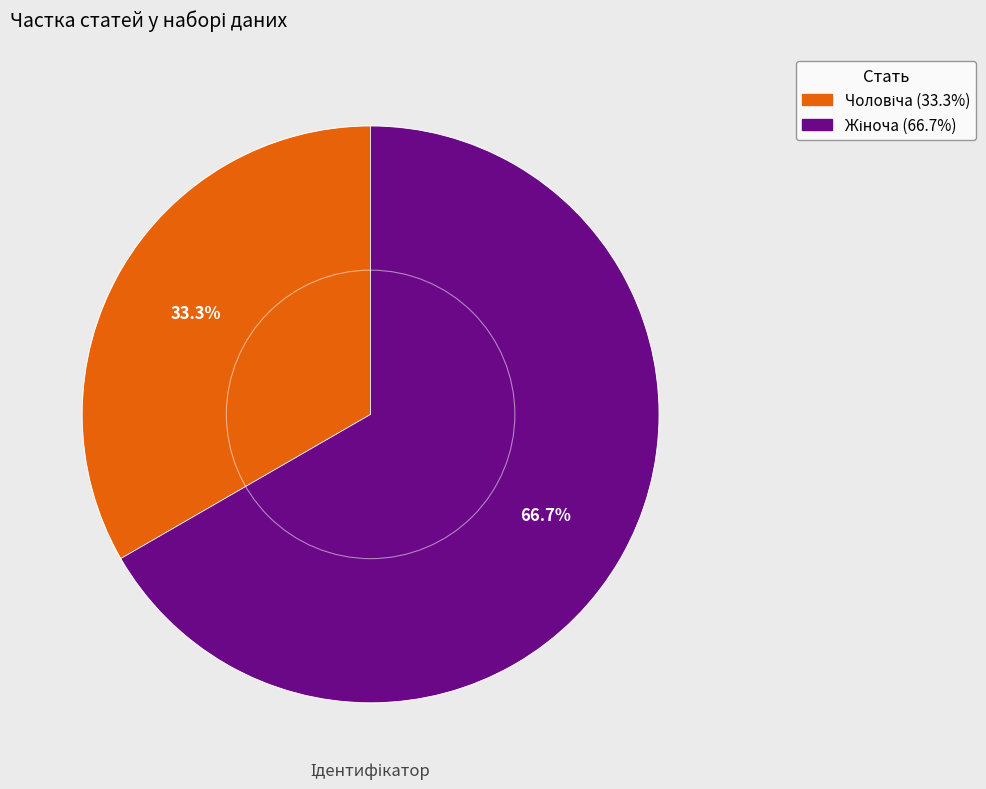

How many slices are in this pie chart?

2